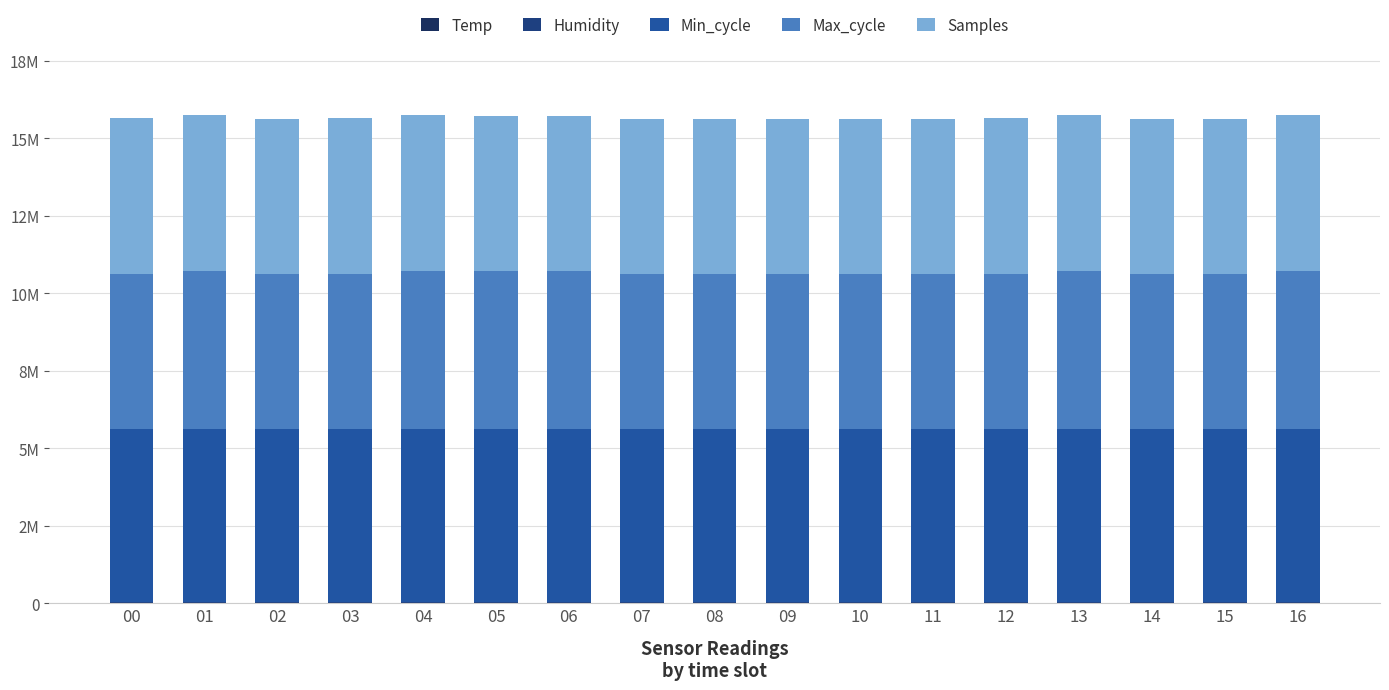

Rank the series by their maximum value, from highest to lowest.

Min_cycle, Max_cycle, Samples, Temp, Humidity